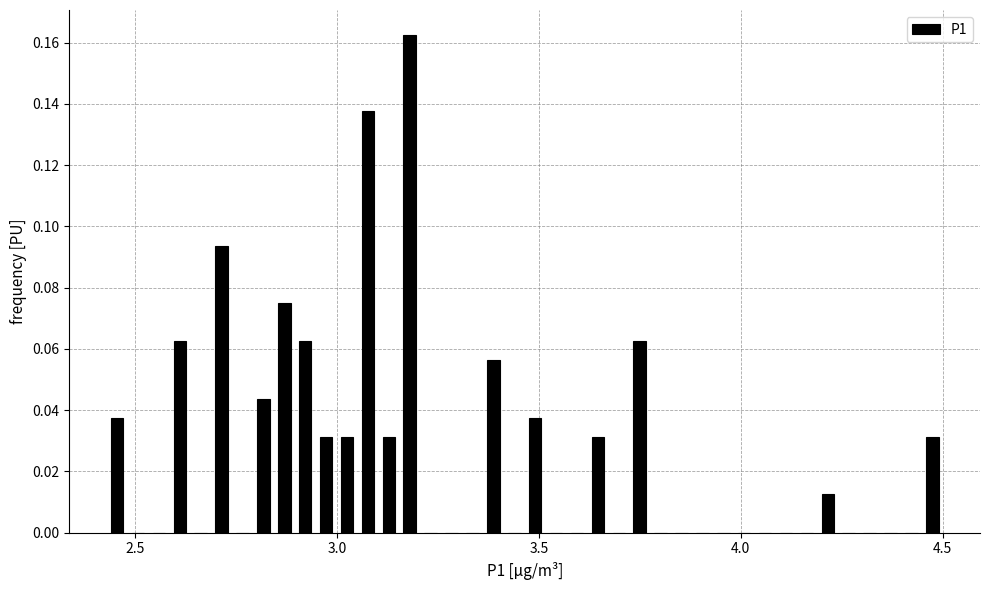

Read against the x-axis, roughly where is the centre of the tallest bar?

3.20